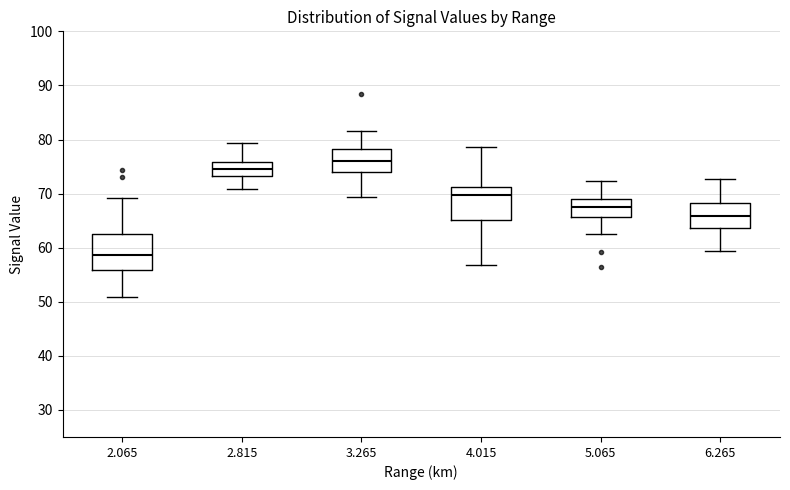

Reading left to right, transcribe this box plot: for each box, give where its median line is, the range the box spans, and where its two whiskers end, as read against the y-axis. The values are not printed on the chart, so give them approximately, as read against the axis.

2.065: median 59, box 56 to 63, whiskers 51 to 69
2.815: median 75, box 73 to 76, whiskers 71 to 79
3.265: median 76, box 74 to 78, whiskers 69 to 82
4.015: median 70, box 65 to 71, whiskers 57 to 79
5.065: median 68, box 66 to 69, whiskers 63 to 72
6.265: median 66, box 64 to 68, whiskers 59 to 73